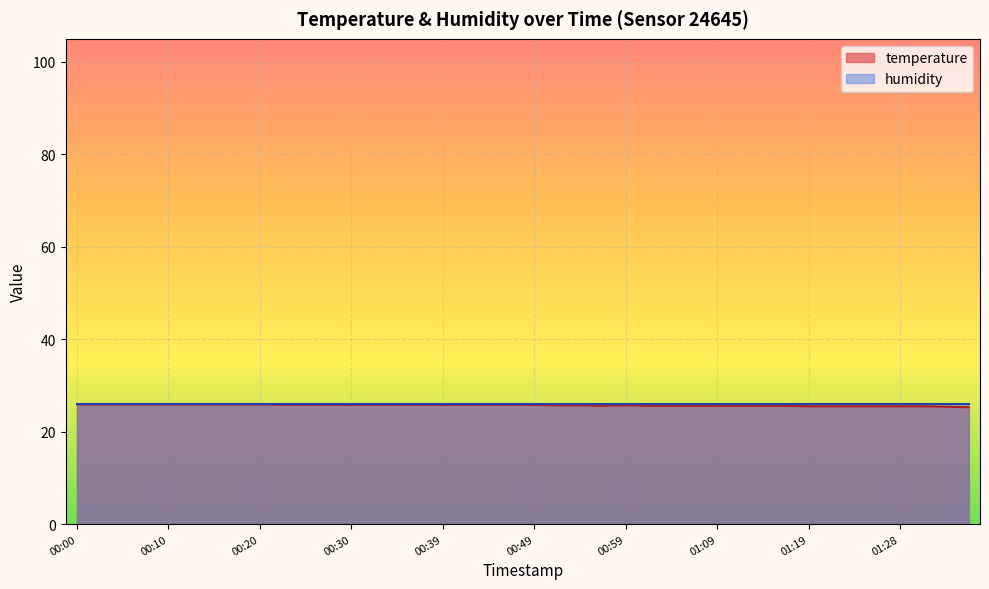

Where is the first local maximum?

00:59